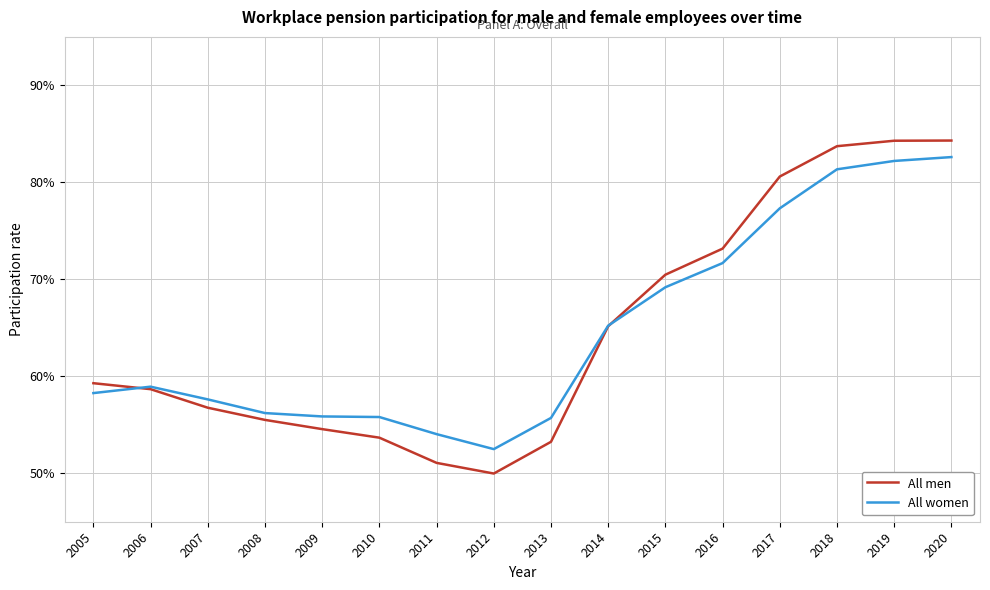

True or false: All men has more than 2 points higher than both neighbors.

False